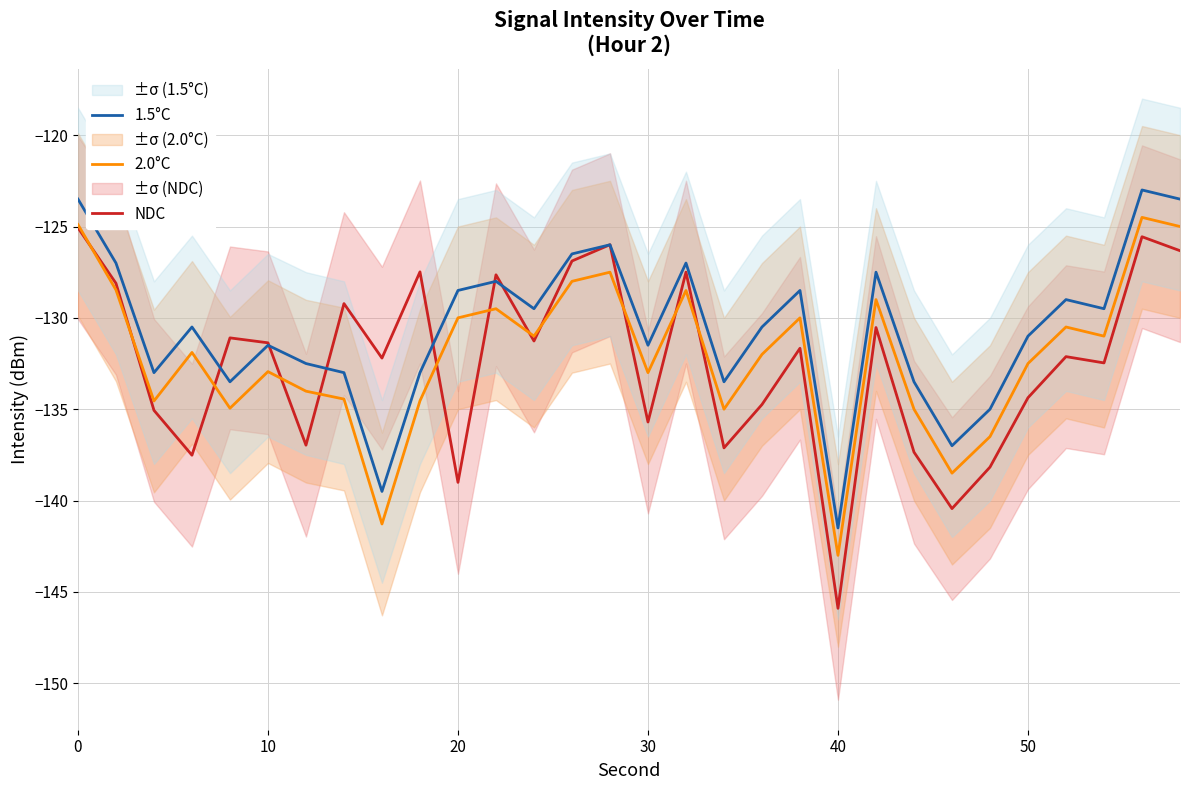

The 2.0°C series shows -124.9 at 0. True or false?

True